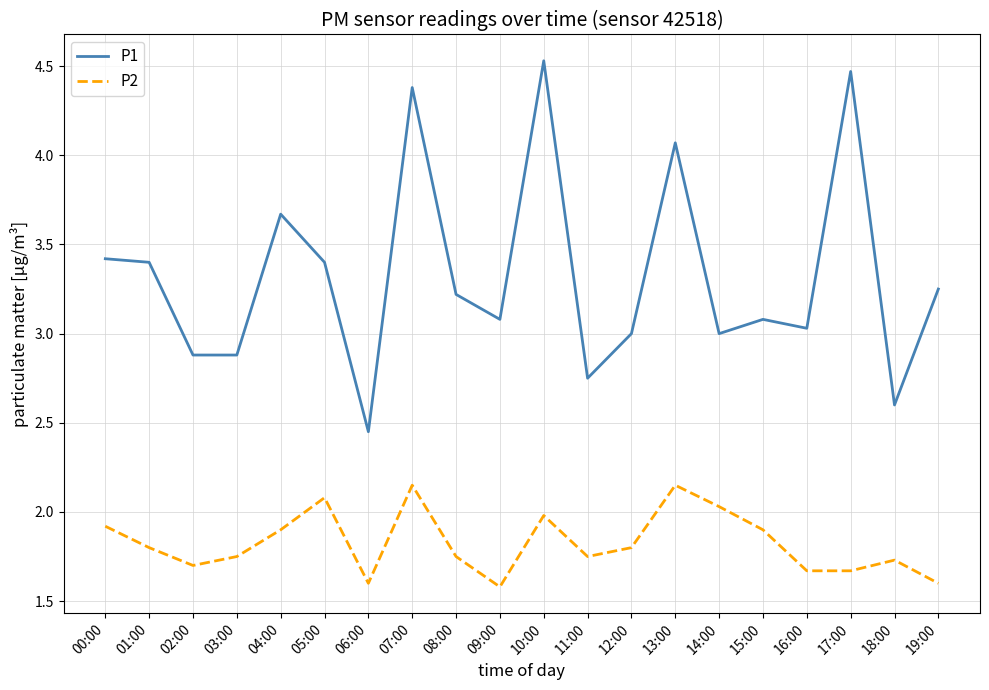

What is the average value of the P1 series?

3.3